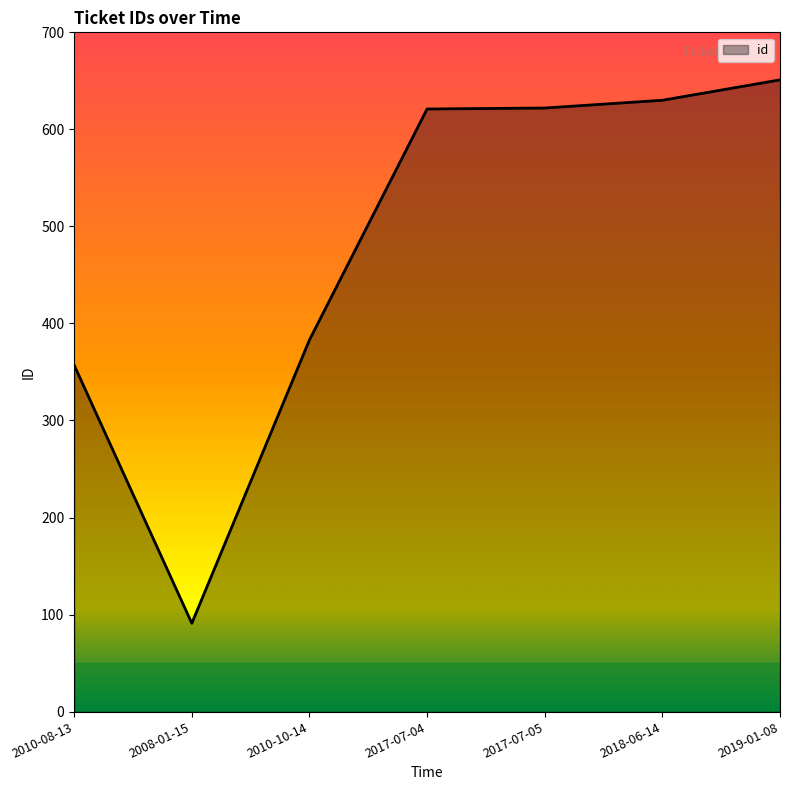

What is the maximum value shown in the chart?

651